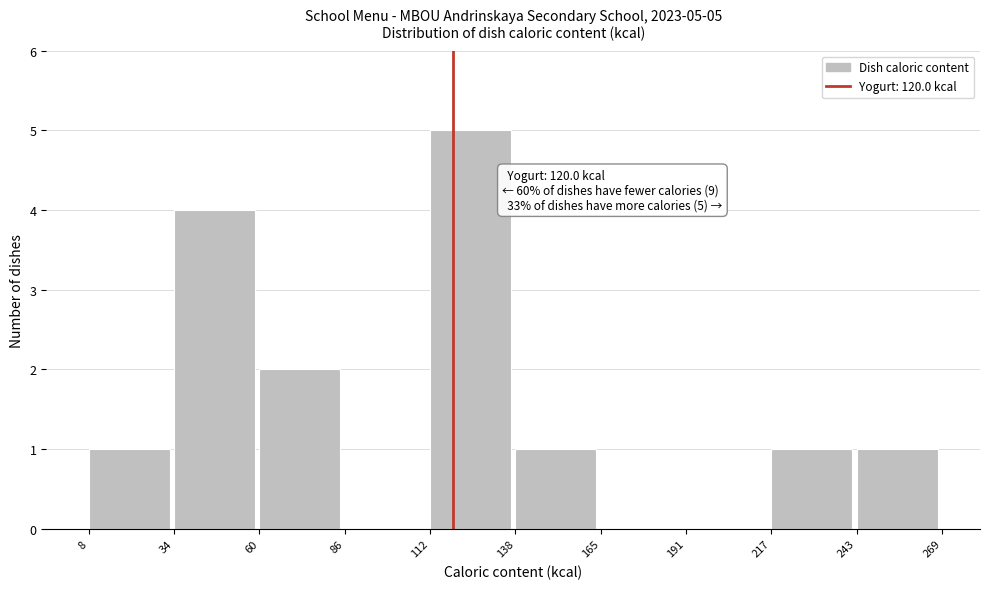

Over which range of the x-axis is the bar tallest?

112 to 138